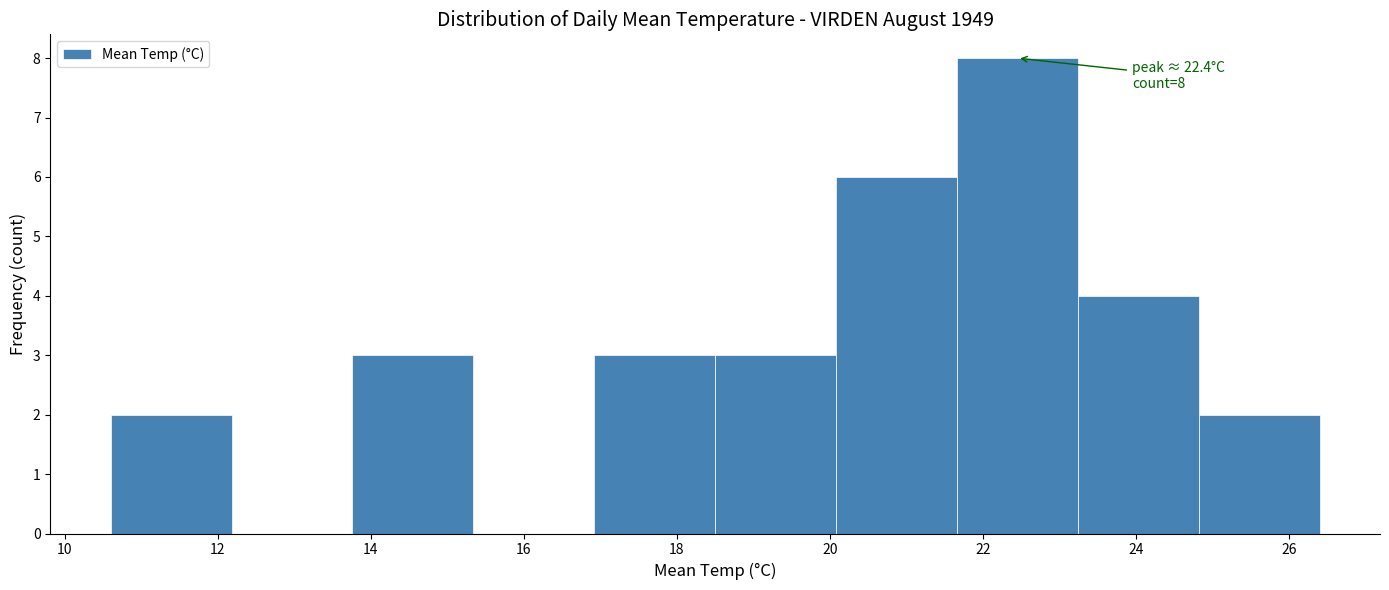

Over which range of the x-axis is the bar tallest?

21.66 to 23.24